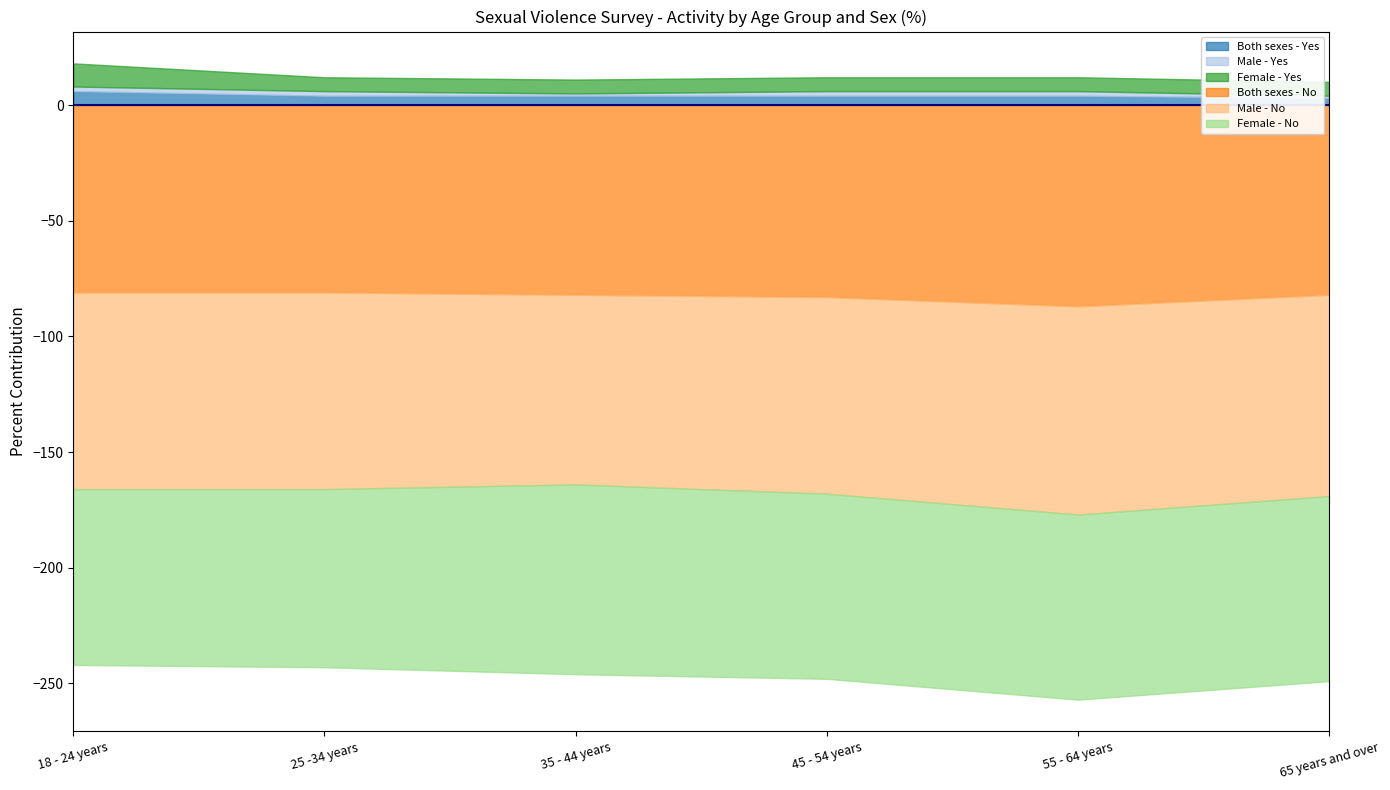

What is the difference between the maximum and minimum values in the Both sexes - No series?

6